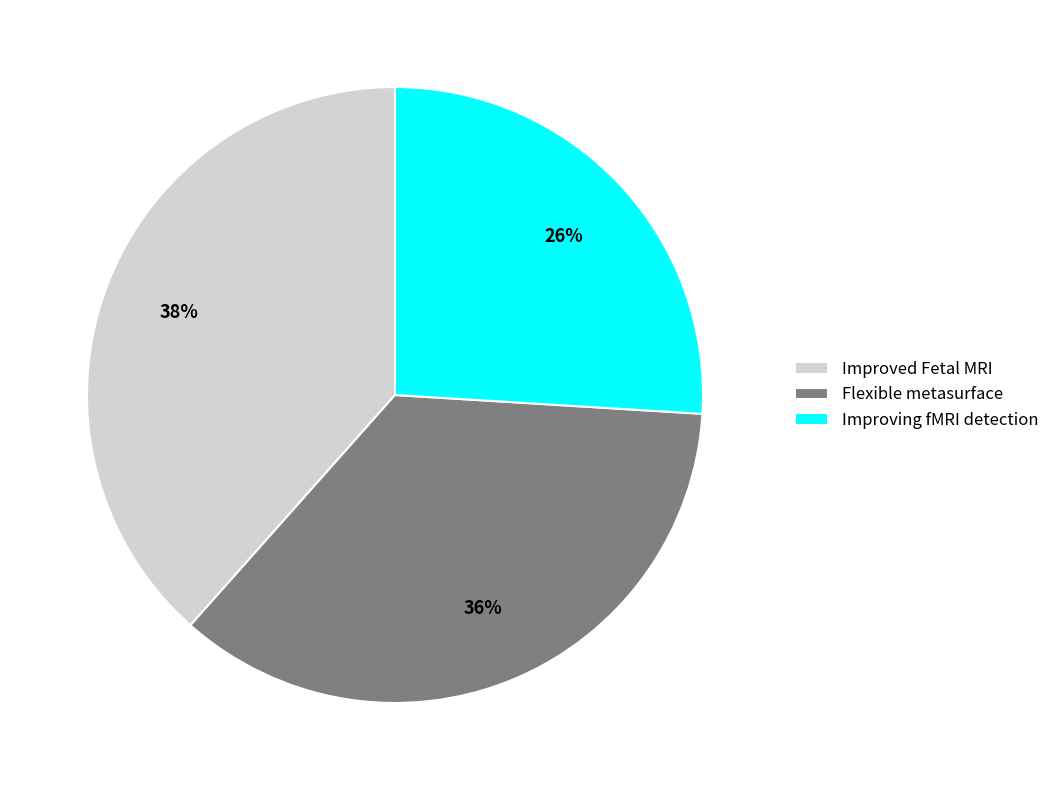

Rank the categories by value from lowest to highest.

Improving fMRI detection, Flexible metasurface, Improved Fetal MRI